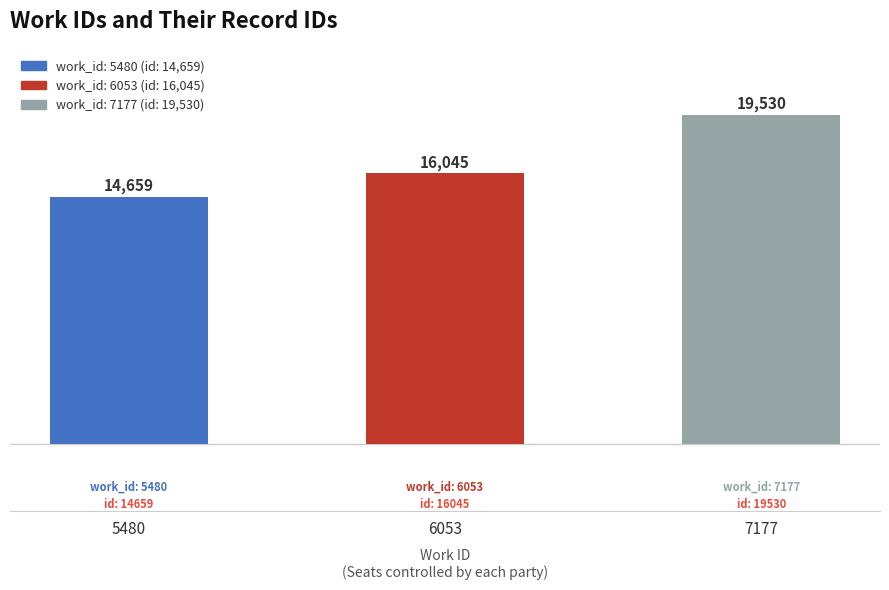

What is the maximum value shown in the chart?

19530